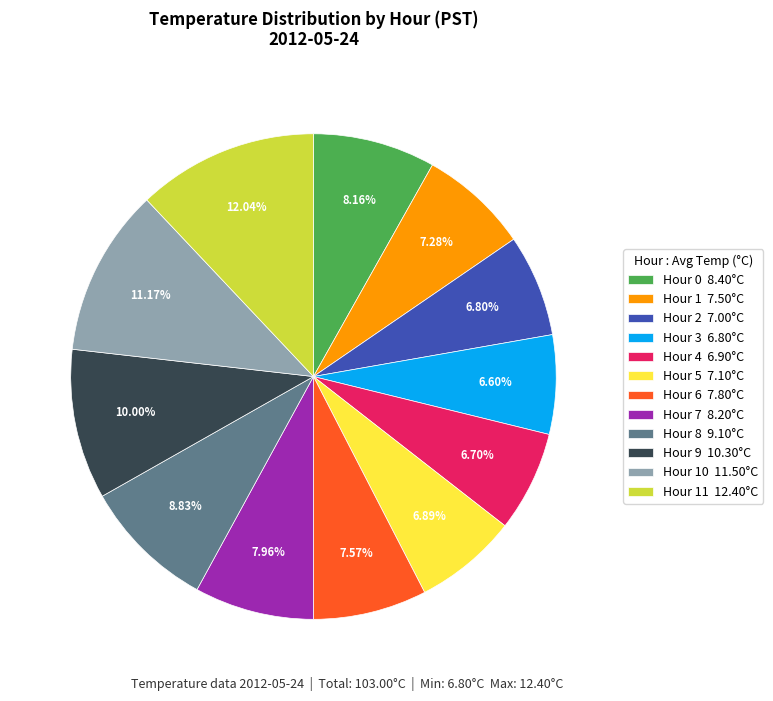

What is the ratio of the value at Hour 2 7.00°C to the value at Hour 8 9.10°C?

0.8